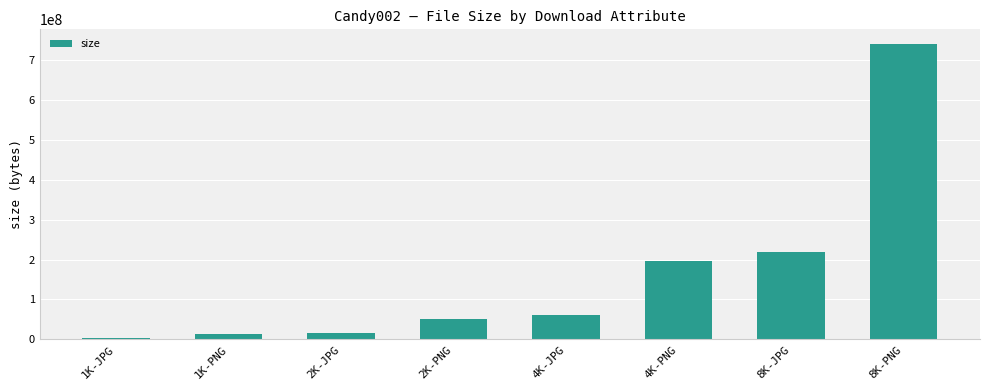

Count the number of data series in this chart.

1